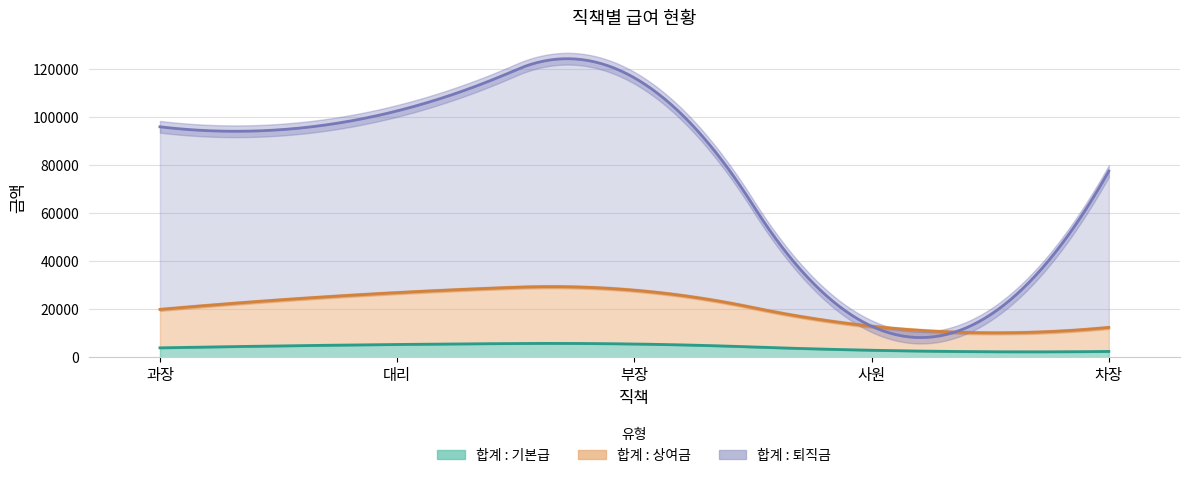

True or false: 합계 : 기본급 has more than 1 points higher than both neighbors.

False